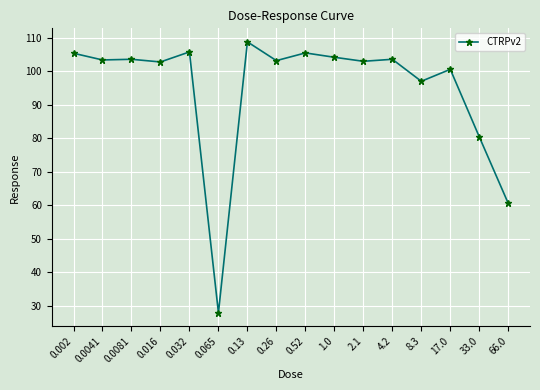

Which has a higher value, 0.13 or 0.0081?

0.13